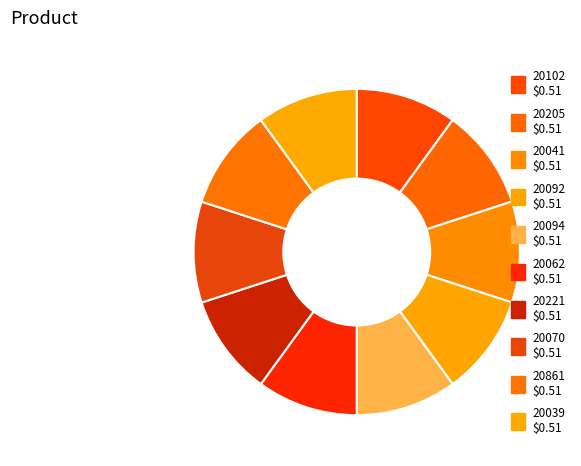

What percentage is the 20102 slice, to the nearest percent?

10%